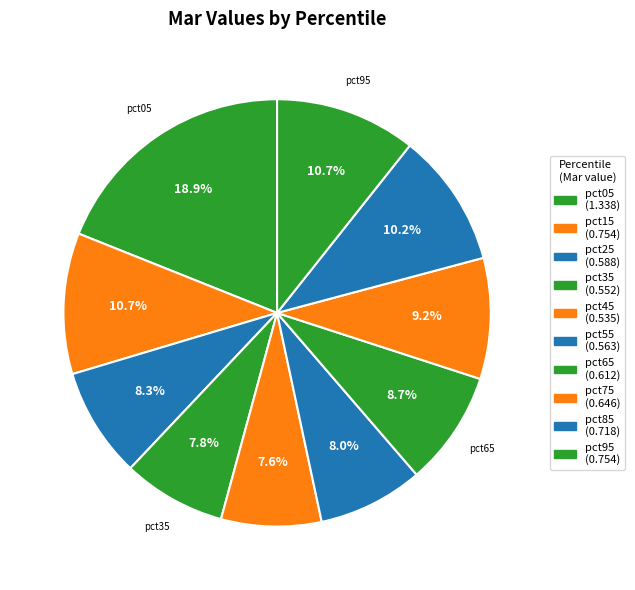

How many segments does this pie chart have?

10